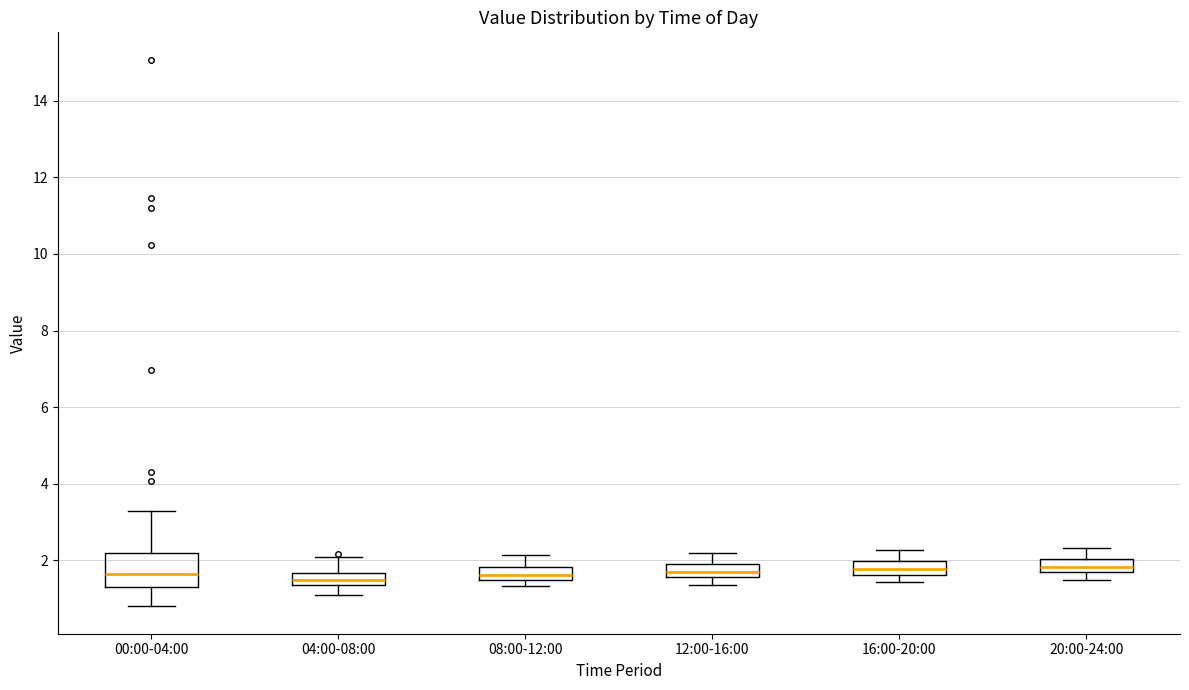

Reading left to right, read every box against the y-axis: the position of its median line, the range the box covers, and the ends of its whiskers. The values are not printed on the chart, so give them approximately, as read against the axis.

00:00-04:00: median 1.6, box 1.4 to 2.2, whiskers 0.8 to 3.4
04:00-08:00: median 1.6 (inside the box), box 1.4 to 1.6, whiskers 1.2 to 2.2
08:00-12:00: median 1.6 (inside the box), box 1.6 to 1.8, whiskers 1.4 to 2.2
12:00-16:00: median 1.8, box 1.6 to 2.0, whiskers 1.4 to 2.2
16:00-20:00: median 1.8, box 1.6 to 2.0, whiskers 1.4 to 2.2
20:00-24:00: median 1.8 (inside the box), box 1.8 to 2.0, whiskers 1.6 to 2.4